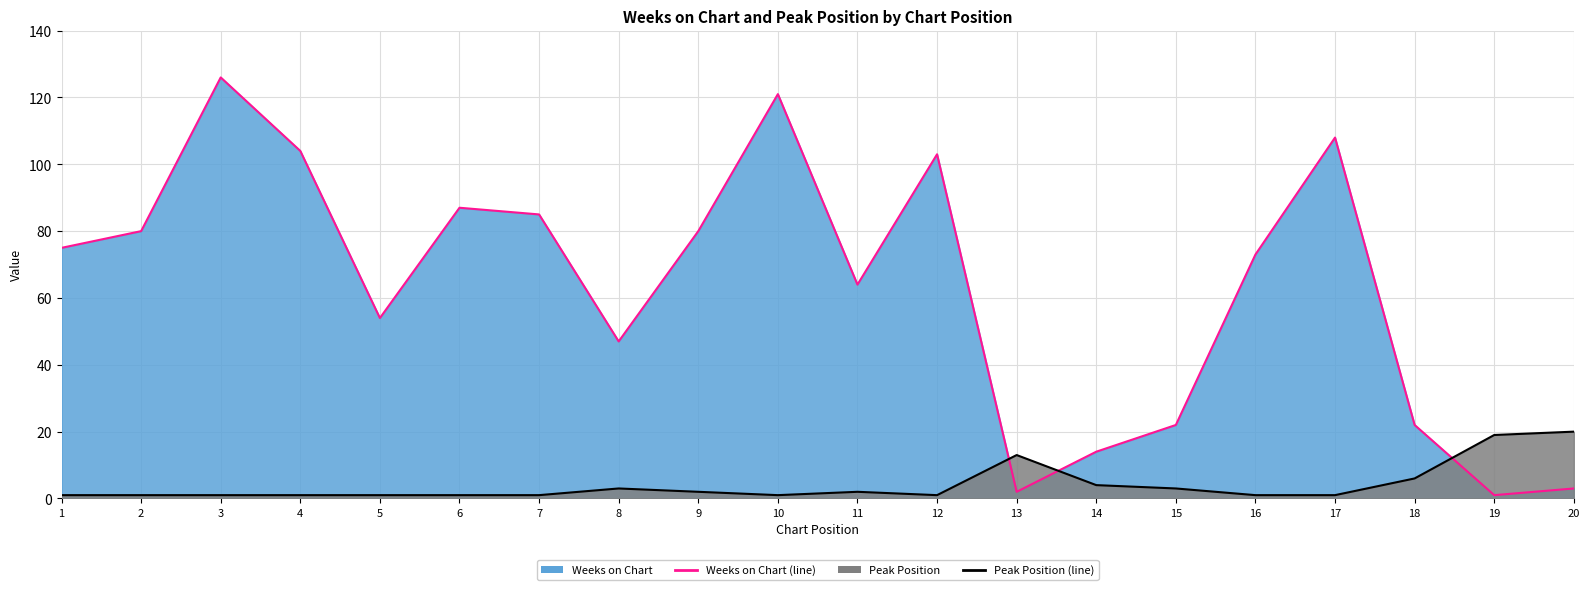

The value of Weeks on Chart at 20 is 3. True or false?

True